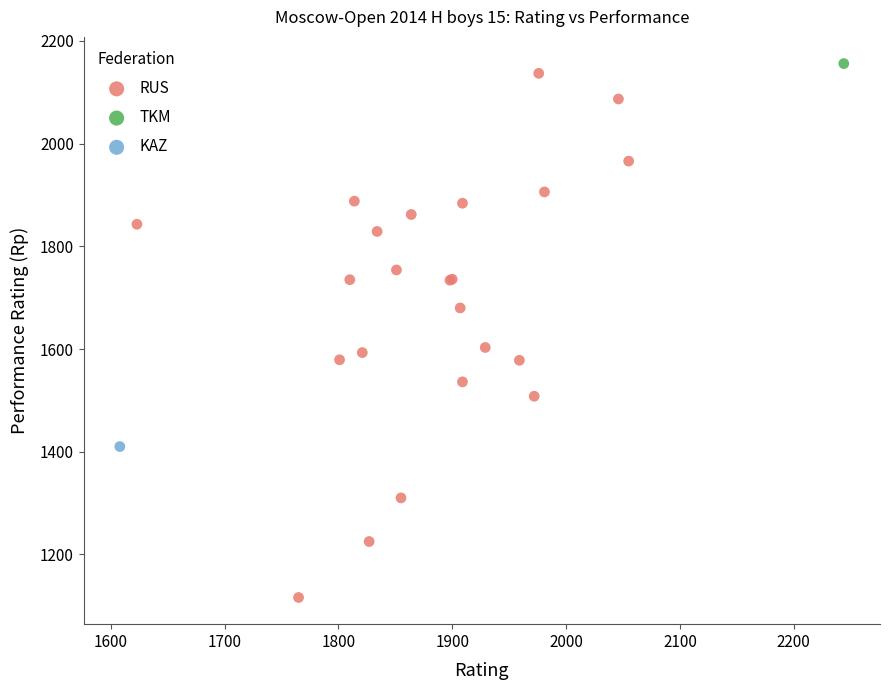

What are all the series names shown in the legend?

RUS, TKM, KAZ